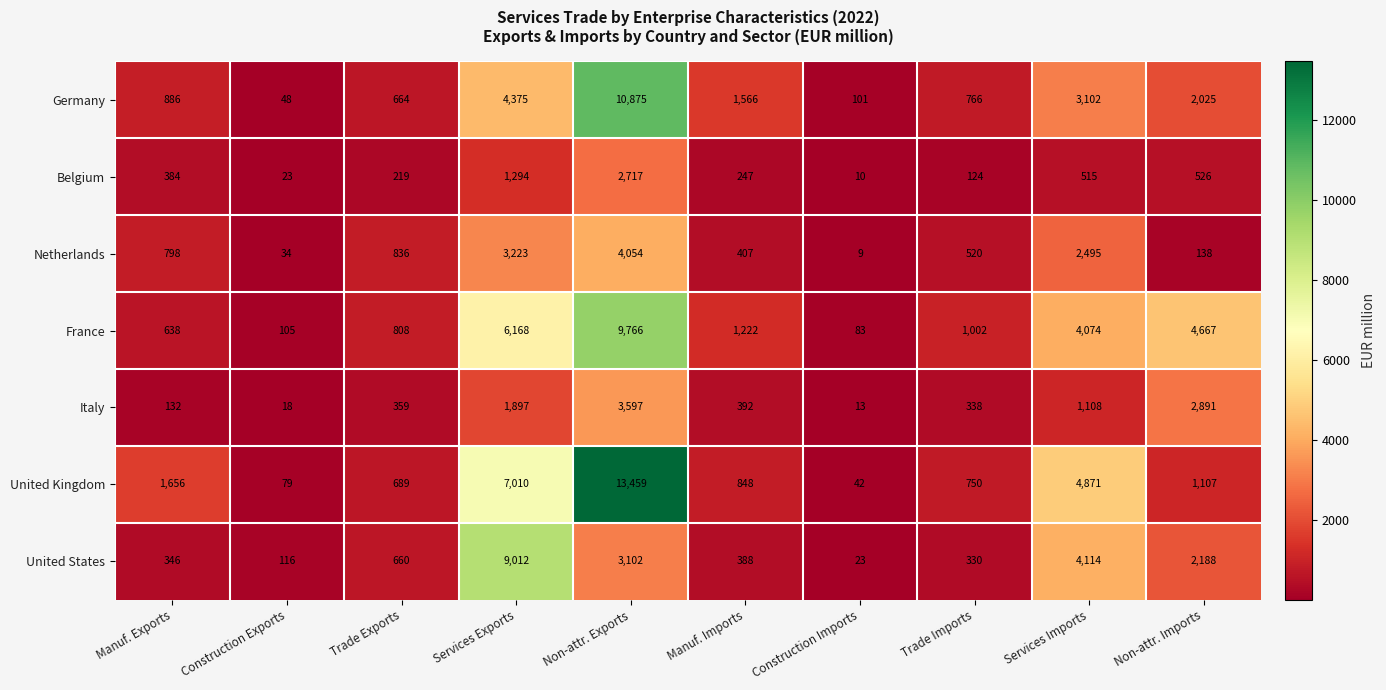

What is the smallest value displayed?

9